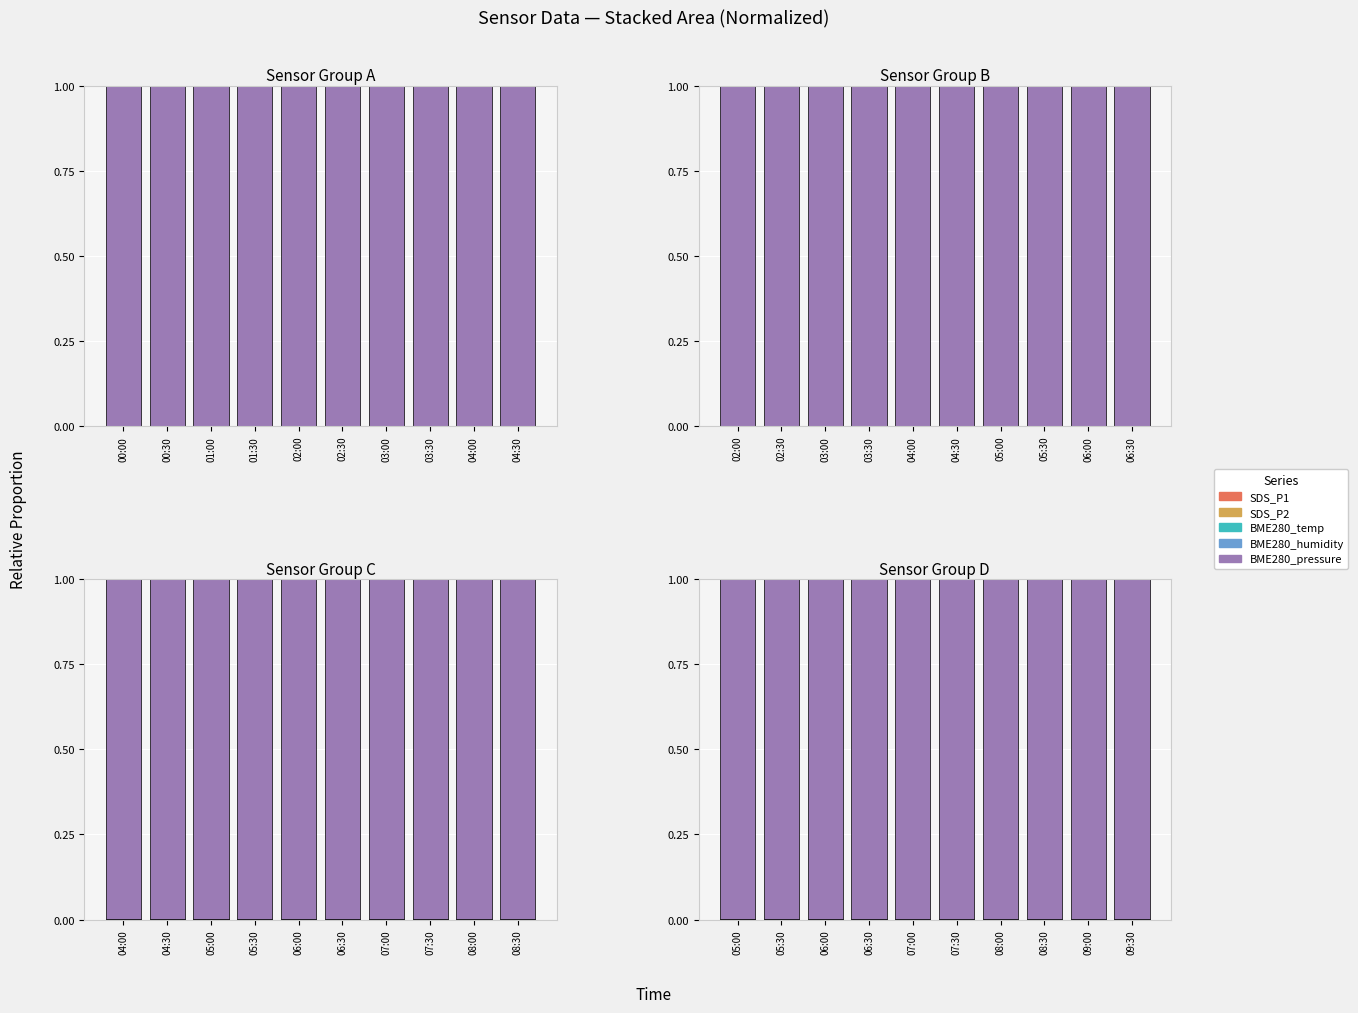

What is the spread (max minus min) of values at 06:00?

1.0